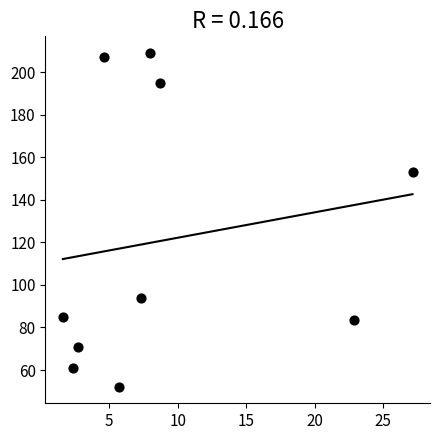

What Y value in the scatter plot is closest to 130?

153.0